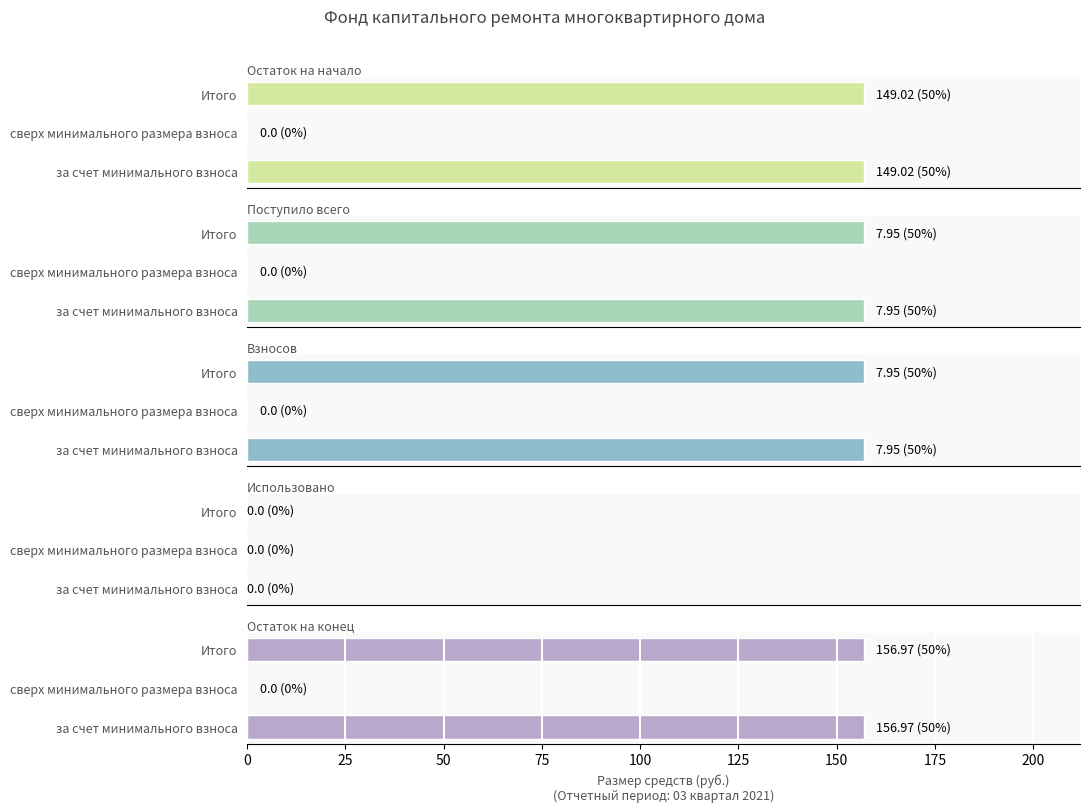

Which series has the largest range (max minus min)?

Остаток на конец